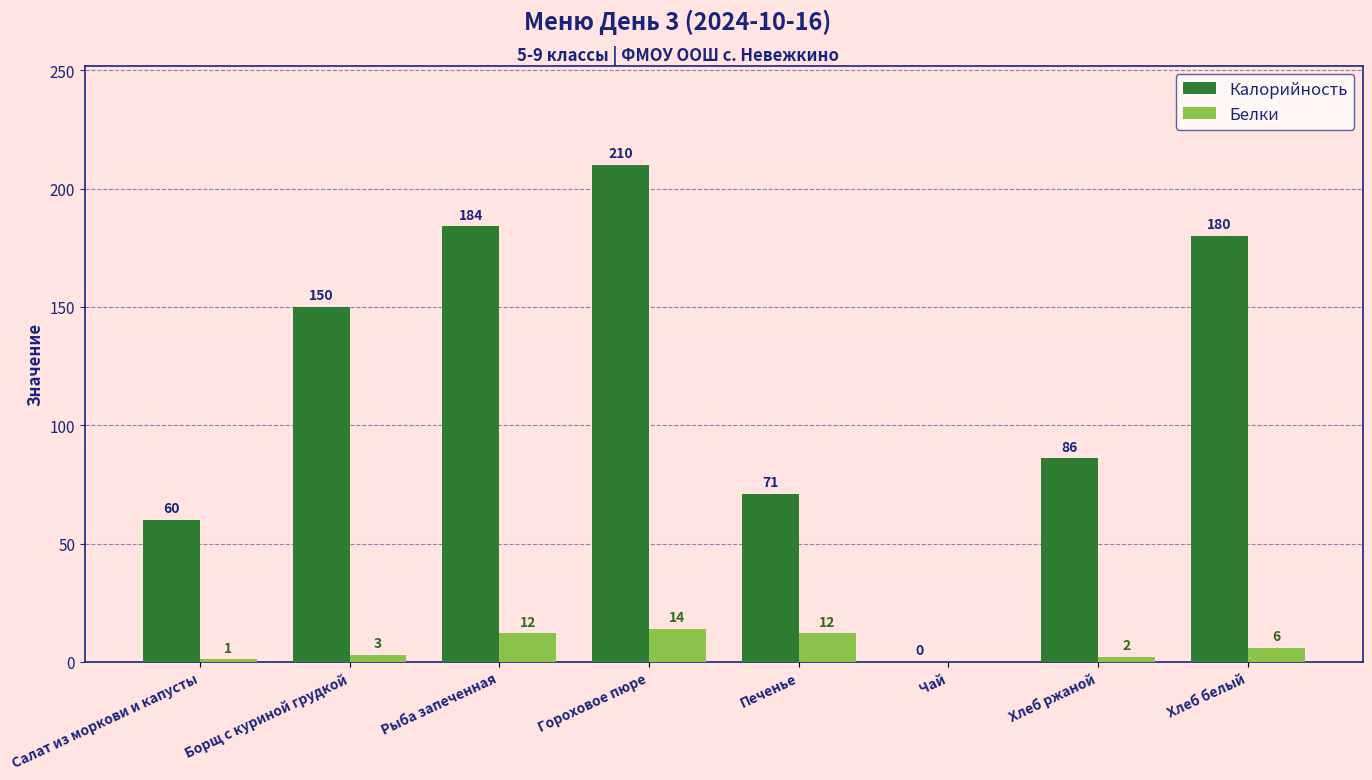

Reading right to left, extract all data points from this chart.

Калорийность: Хлеб белый=180	Хлеб ржаной=86	Чай=0	Печенье=71	Гороховое пюре=210	Рыба запеченная=184	Борщ с куриной грудкой=150	Салат из моркови и капусты=60
Белки: Хлеб белый=6	Хлеб ржаной=2	Чай=0	Печенье=12	Гороховое пюре=14	Рыба запеченная=12	Борщ с куриной грудкой=3	Салат из моркови и капусты=1